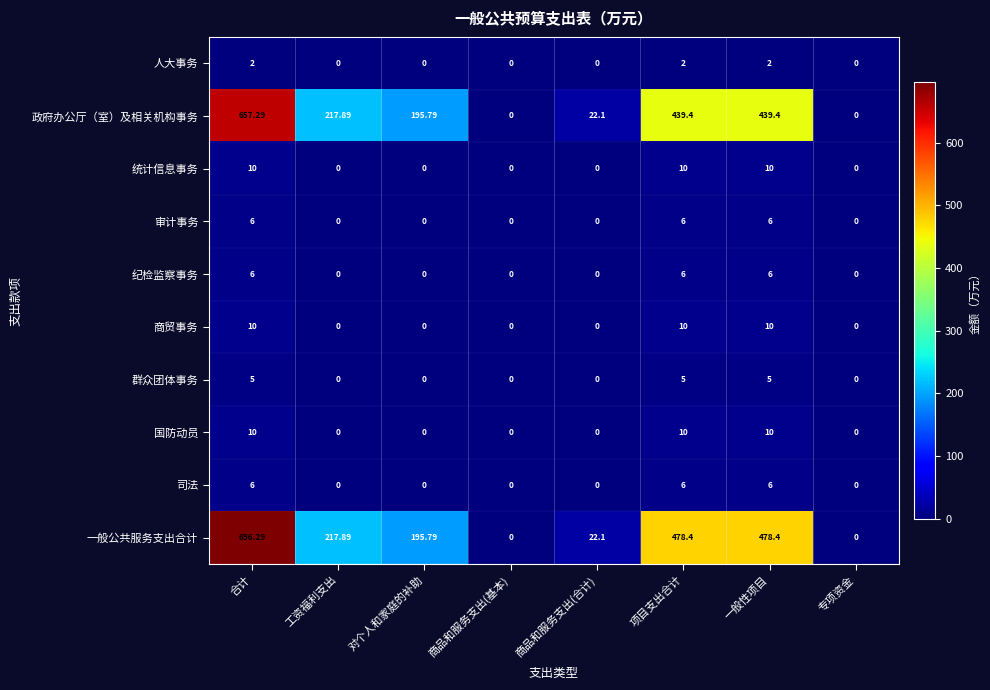

Which category has the highest value across all series?

合计